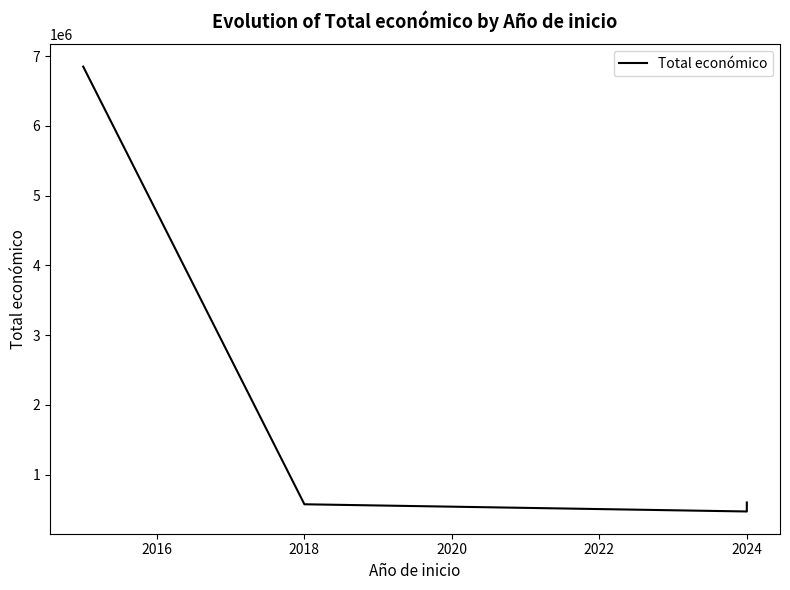

What is the difference between the second highest and second lowest values?

25792